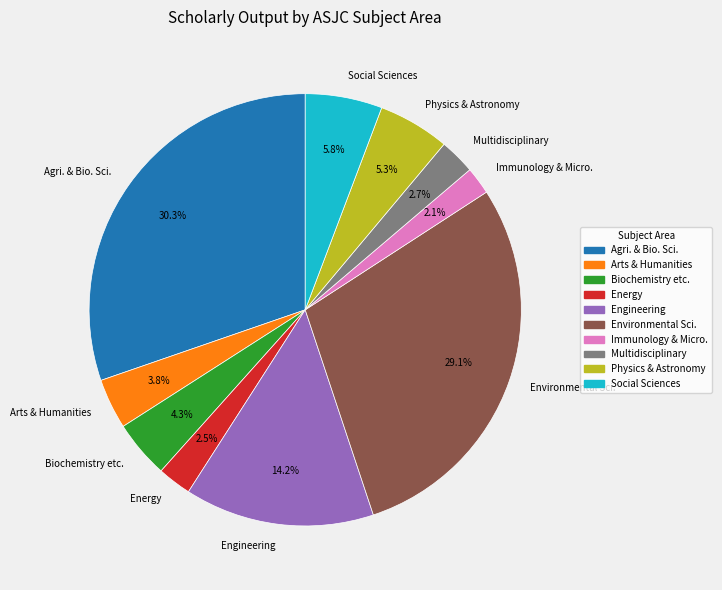

What percentage do Environmental Sci. and Energy together represent?

31.6%